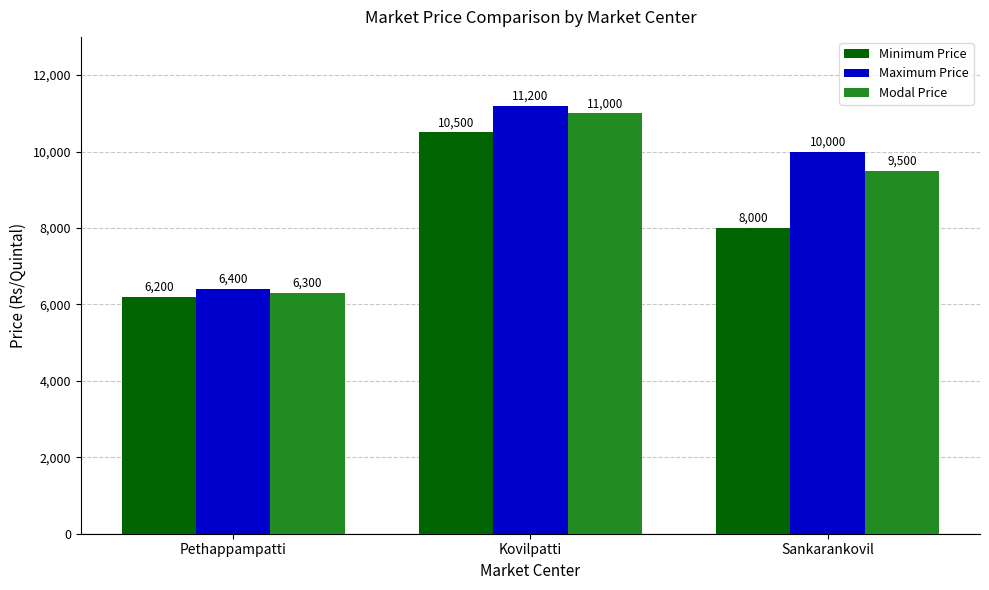

What is the difference between the Maximum Price values at Kovilpatti and Pethappampatti?

4800